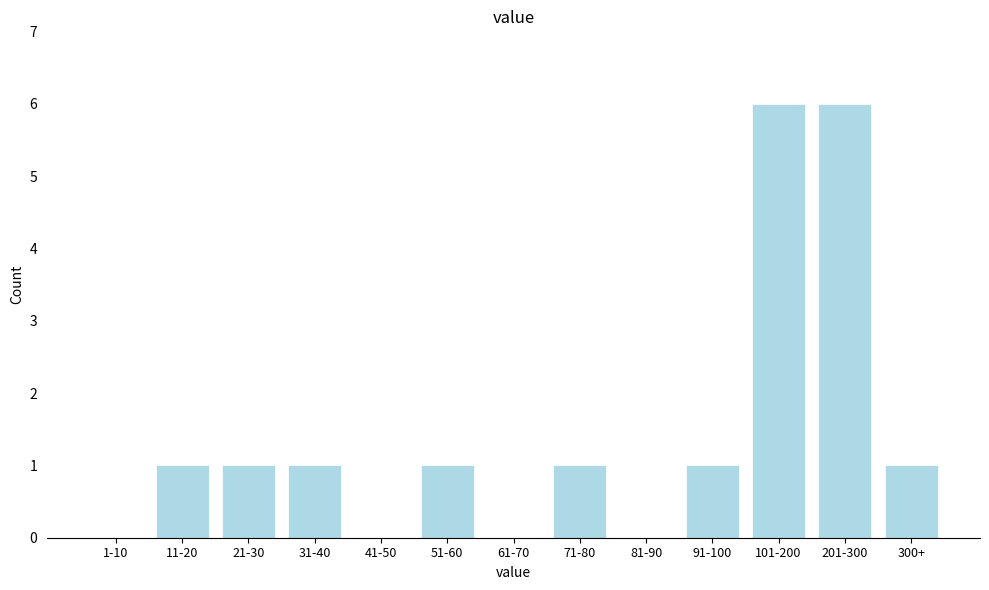

Reading left to right, what are all the values shown in this chart?

1-10=0	11-20=1	21-30=1	31-40=1	41-50=0	51-60=1	61-70=0	71-80=1	81-90=0	91-100=1	101-200=6	201-300=6	300+=1